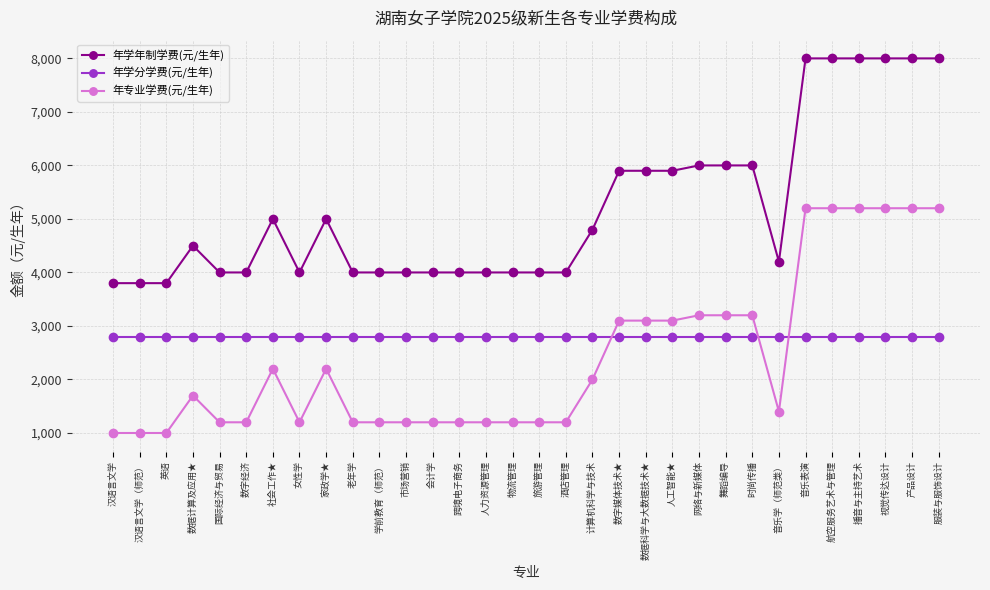

What is the value of the 年专业学费(元/生年) point at the 17th from the left?

1200